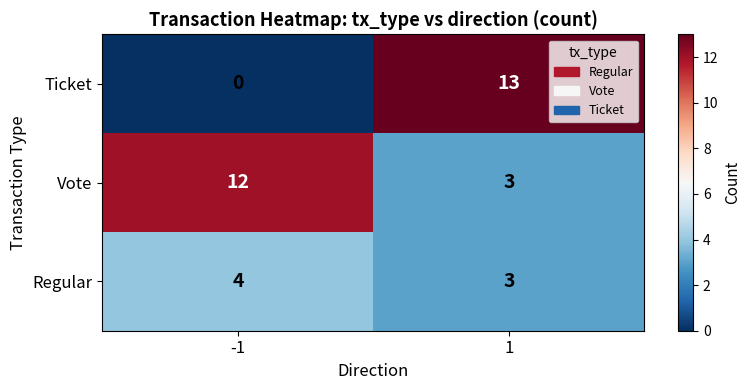

What value does the Regular series have at 1?

3